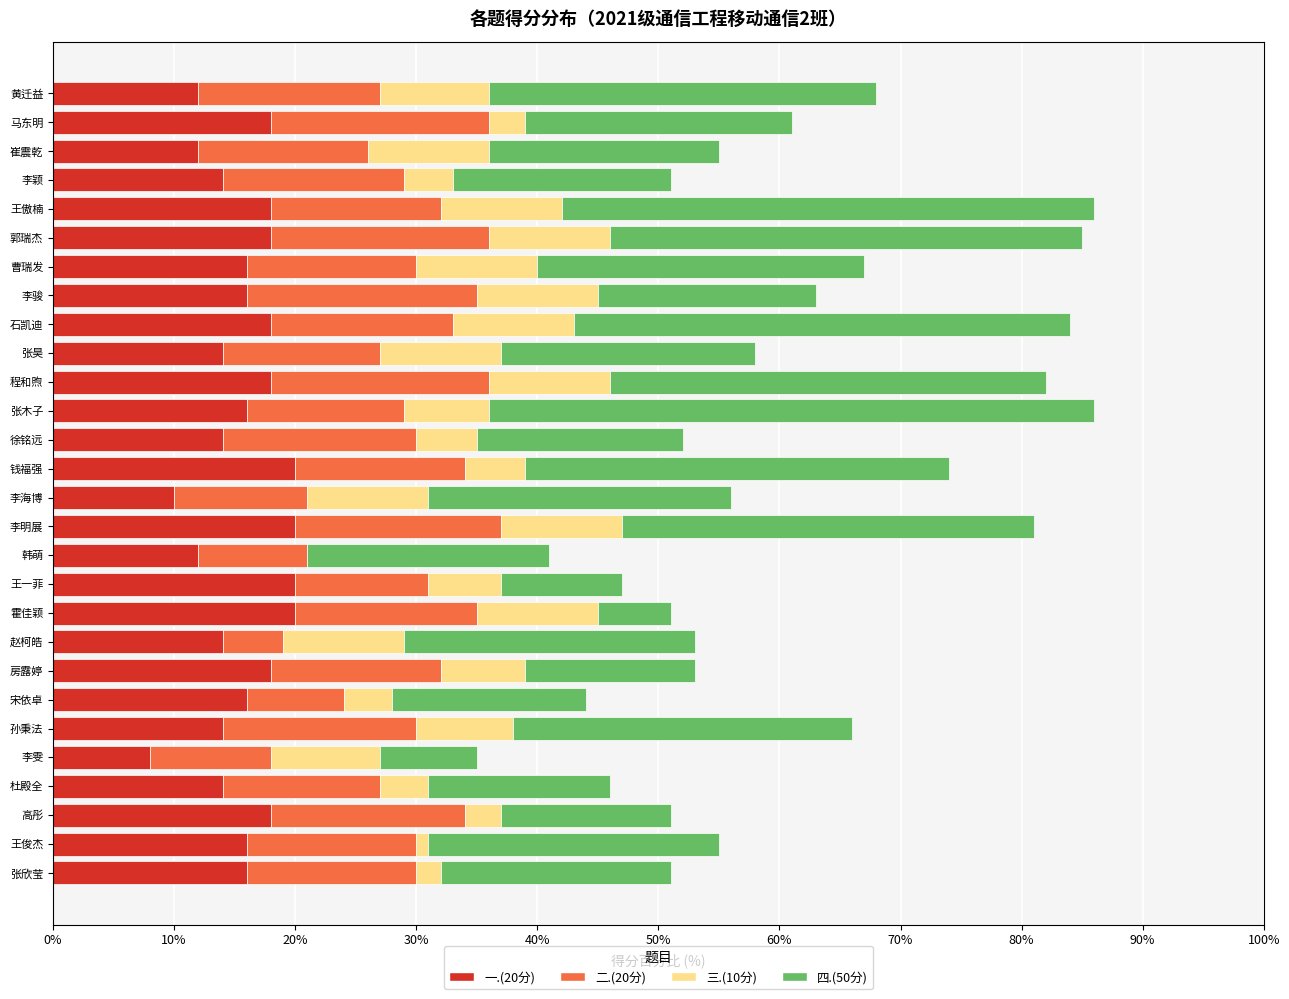

True or false: 一.(20分) has a value of 16.0 at 张欣莹.

True